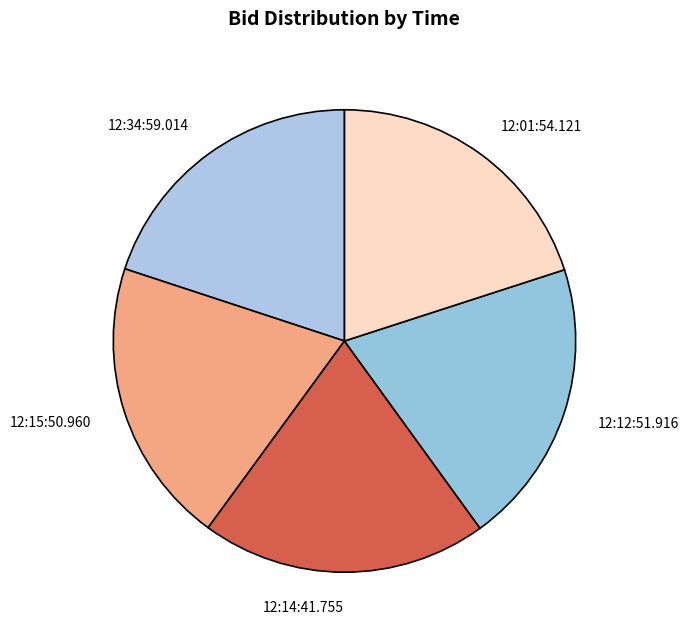

Is it true that 12:14:41.755 is 20% of the pie?

True